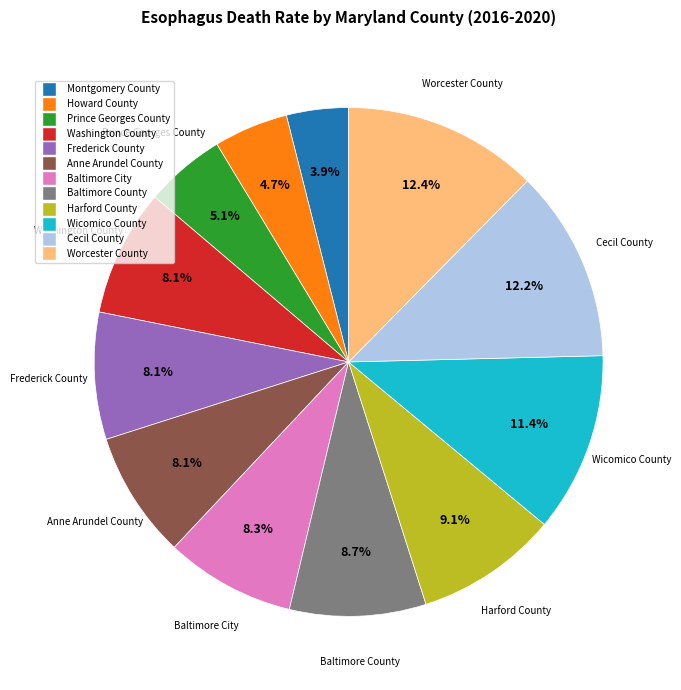

Which slice is the smallest?

Montgomery County